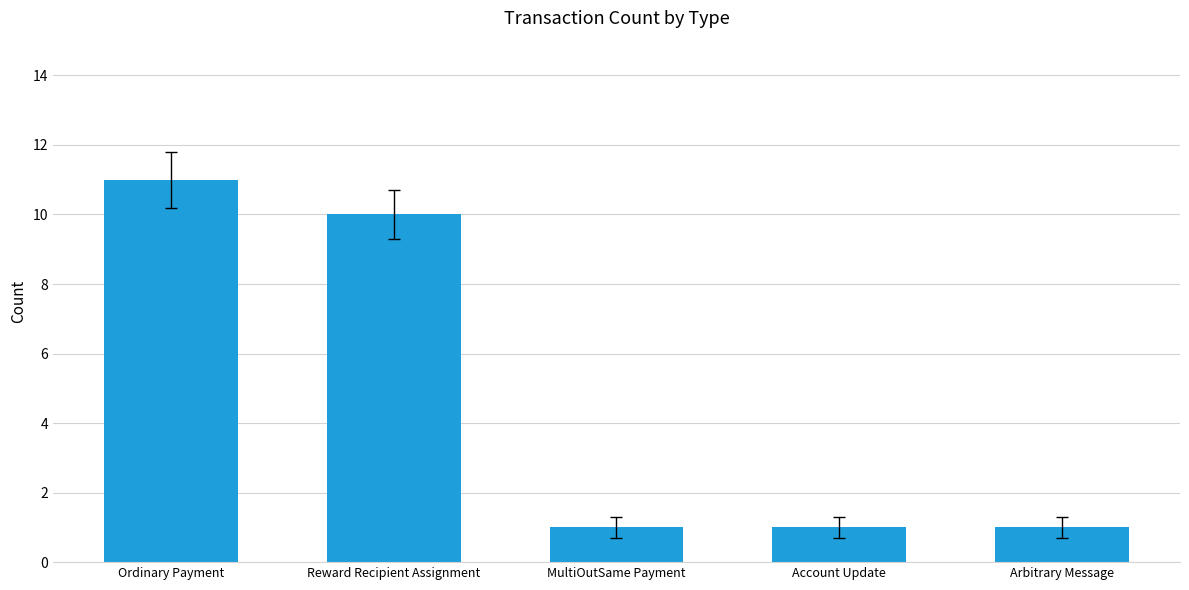

Which label corresponds to the largest value in the chart?

Ordinary Payment